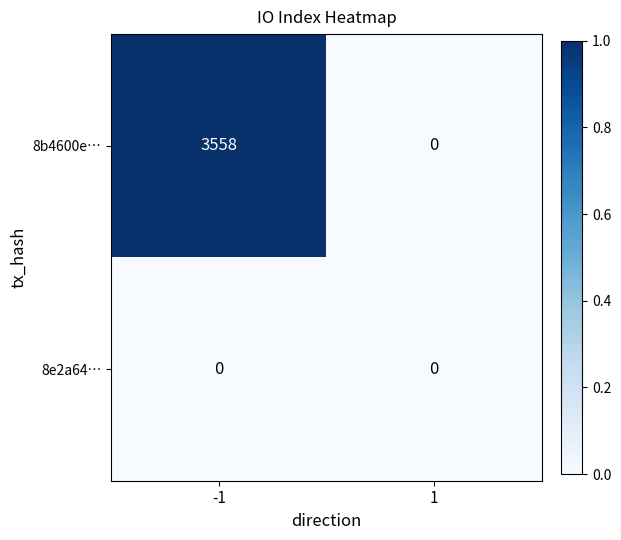

At which category is the sum across all series the highest?

-1